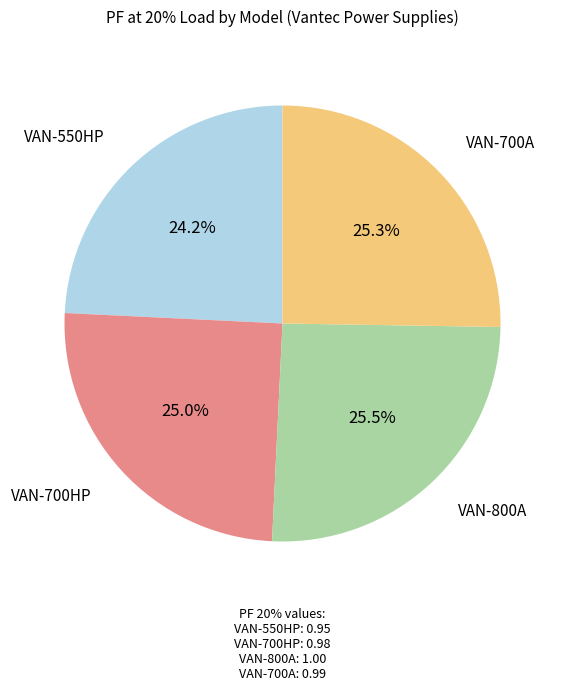

Count the number of slices in the pie.

4